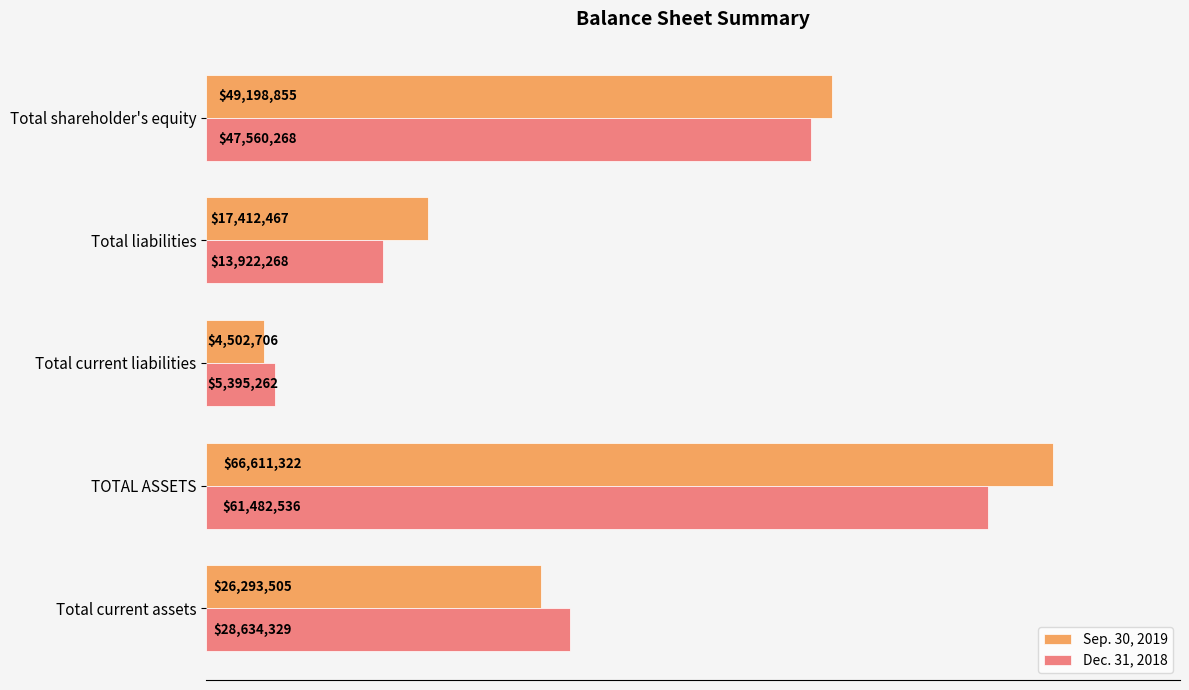

List the labels in order of Sep. 30, 2019 value, smallest first.

Total current liabilities, Total liabilities, Total current assets, Total shareholder's equity, TOTAL ASSETS